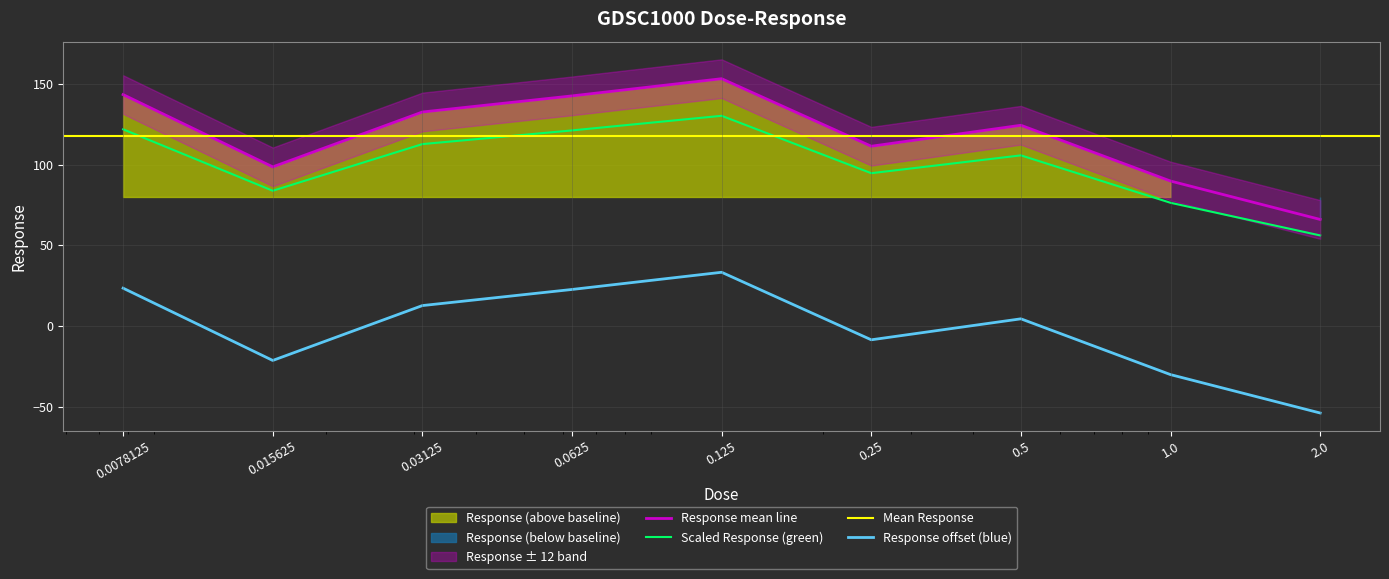

Which category has the highest value across all series?

0.125